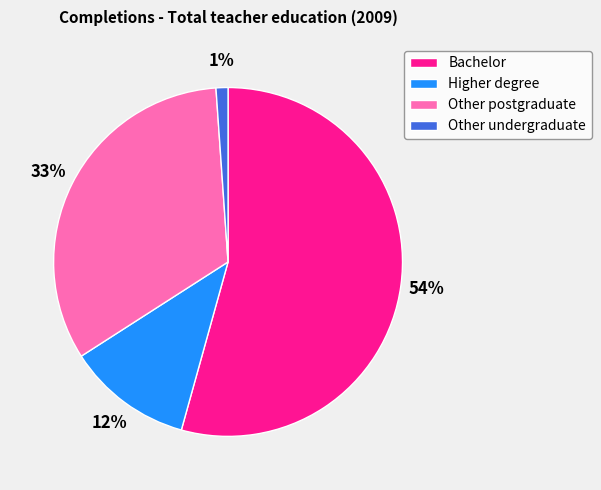

Which category has the smallest portion of the pie?

Other undergraduate